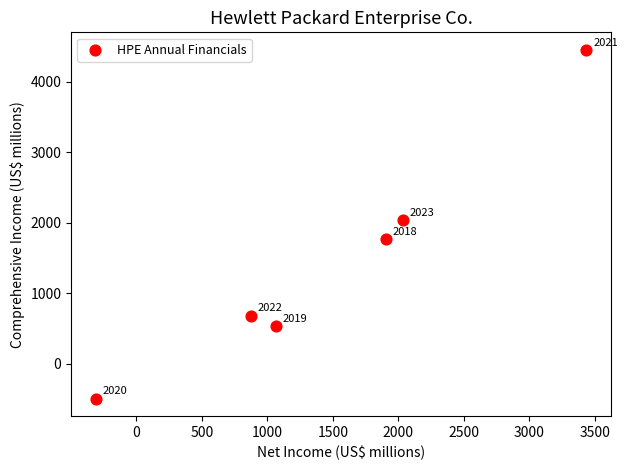

What Y value in the scatter plot is closest to 1980?

2039